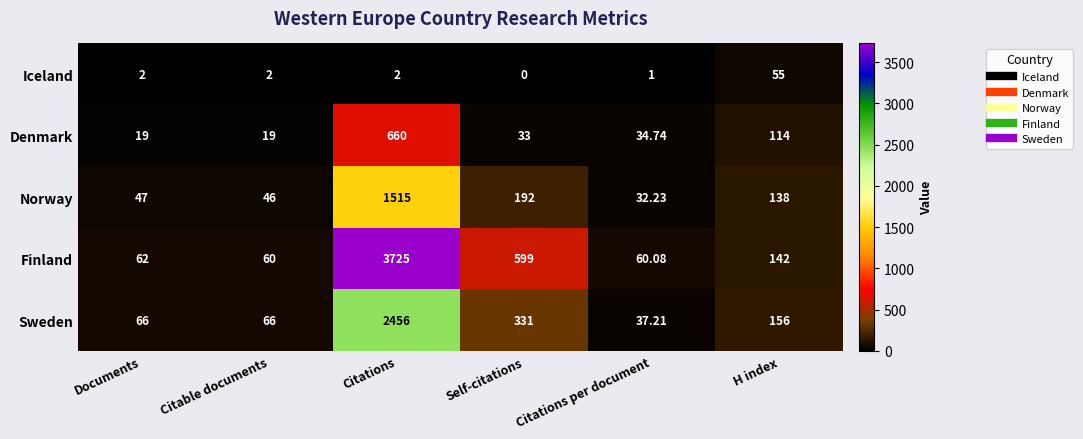

Which series has the largest range (max minus min)?

Finland